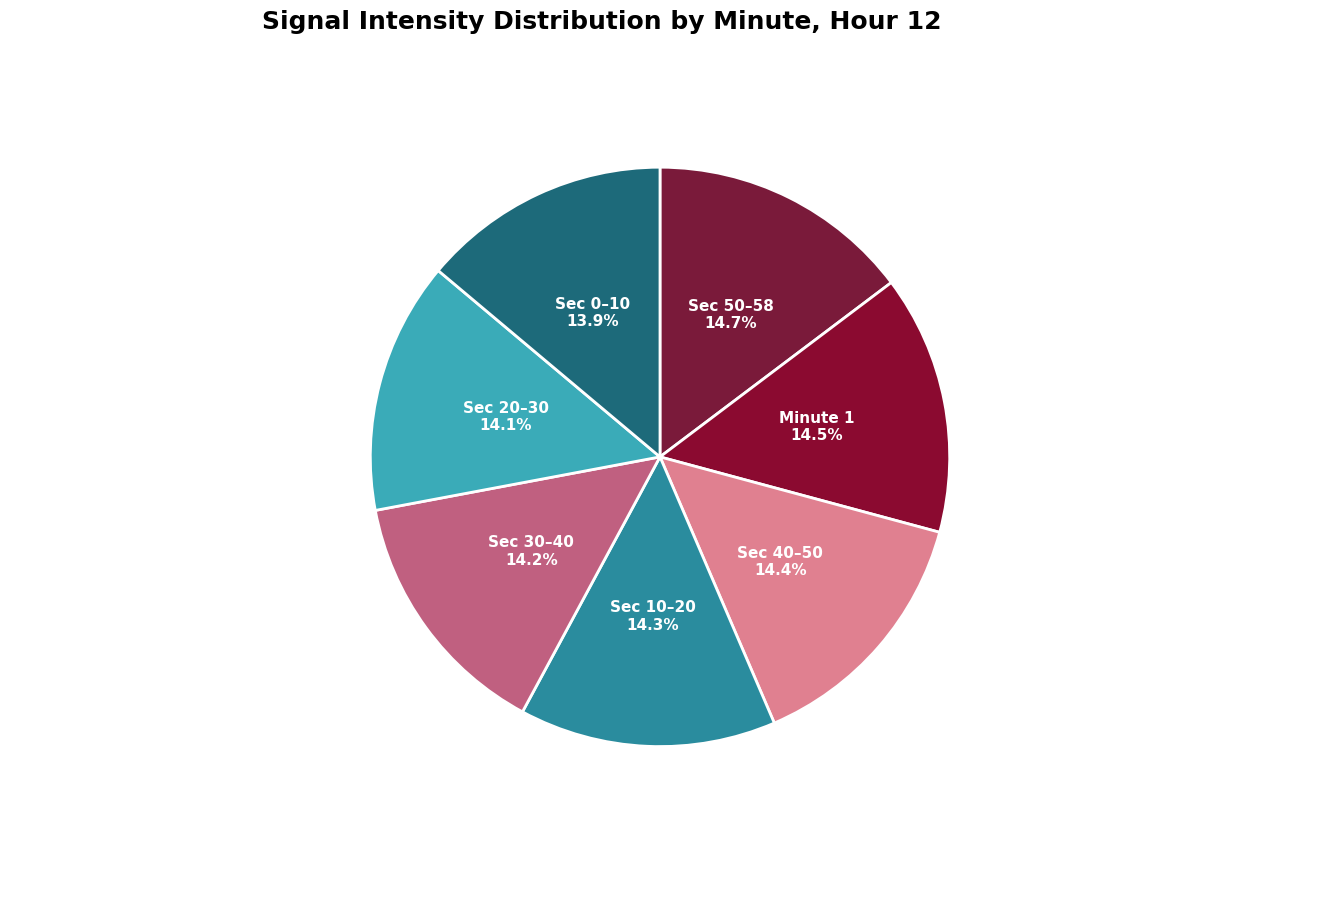

Is there a majority slice in this chart?

No